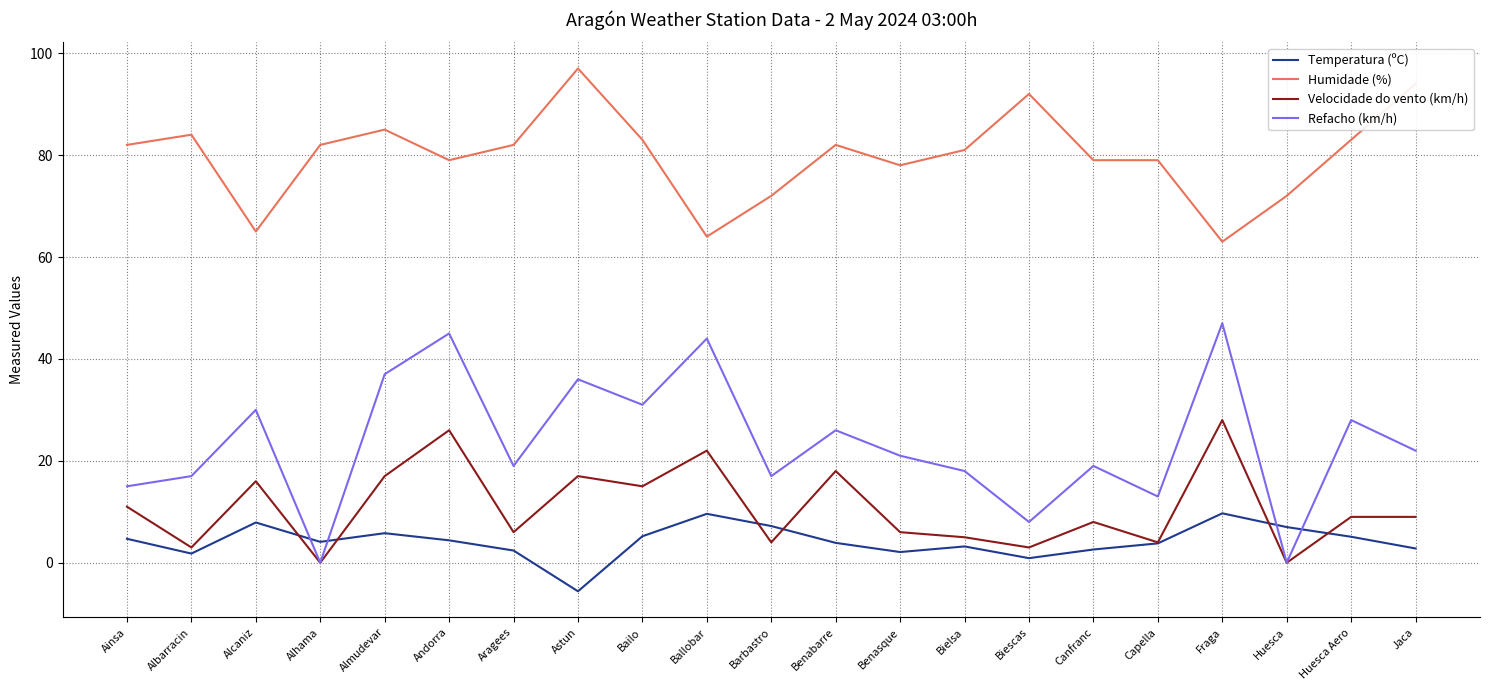

Where is the first local maximum for Velocidade do vento (km/h)?

Alcaniz